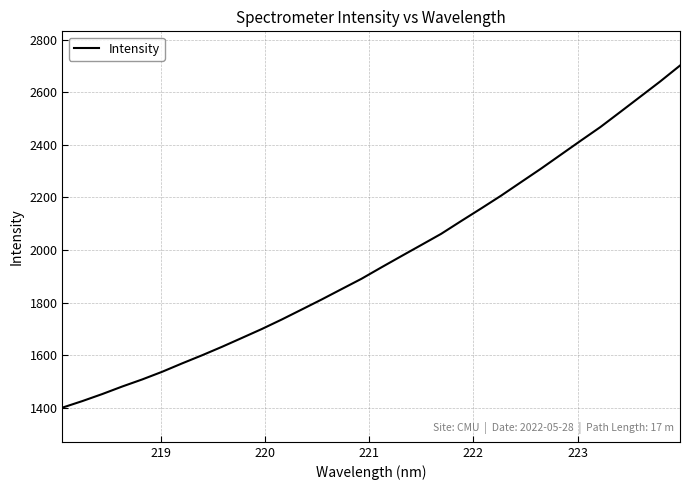

What is the smallest value displayed?

1400.9